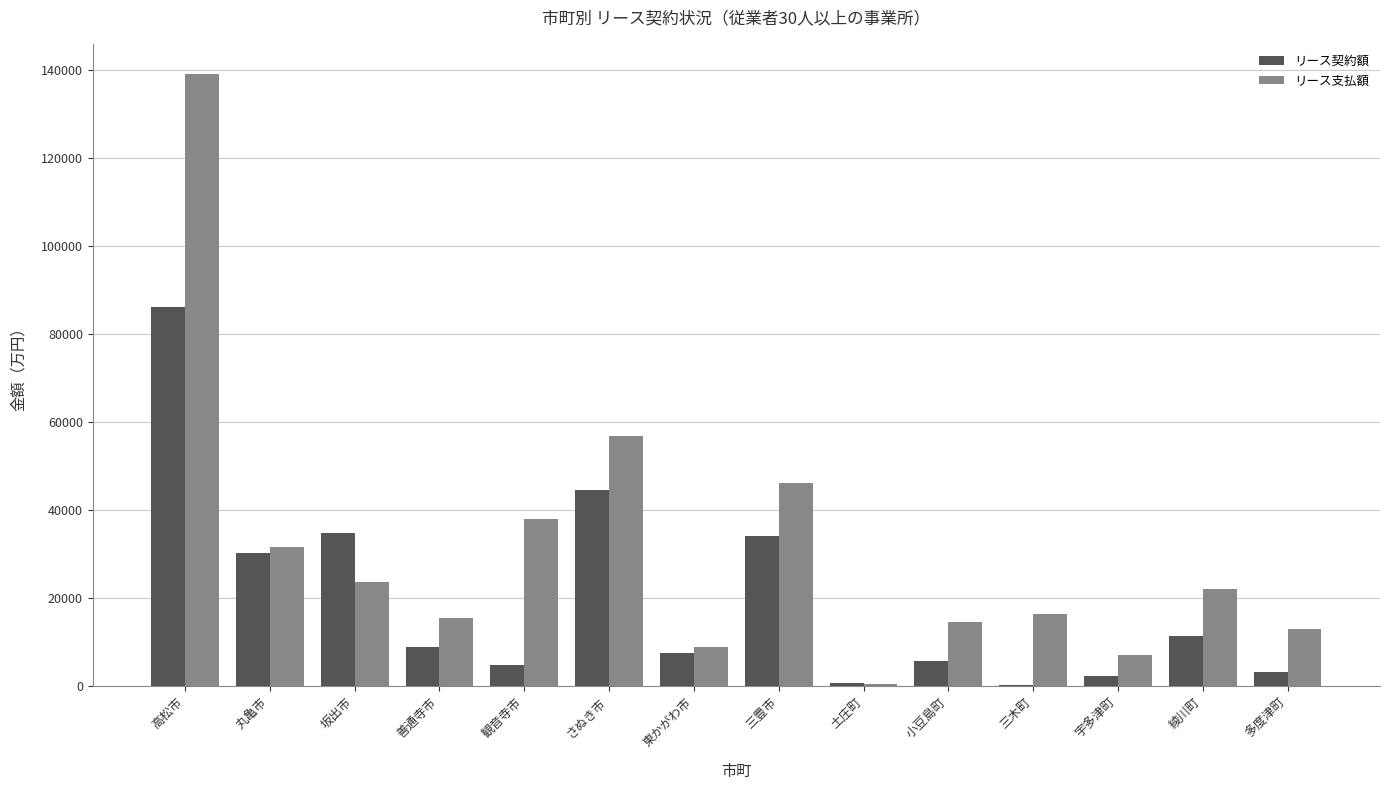

Where does the リース契約額 series first go above 8765?

高松市